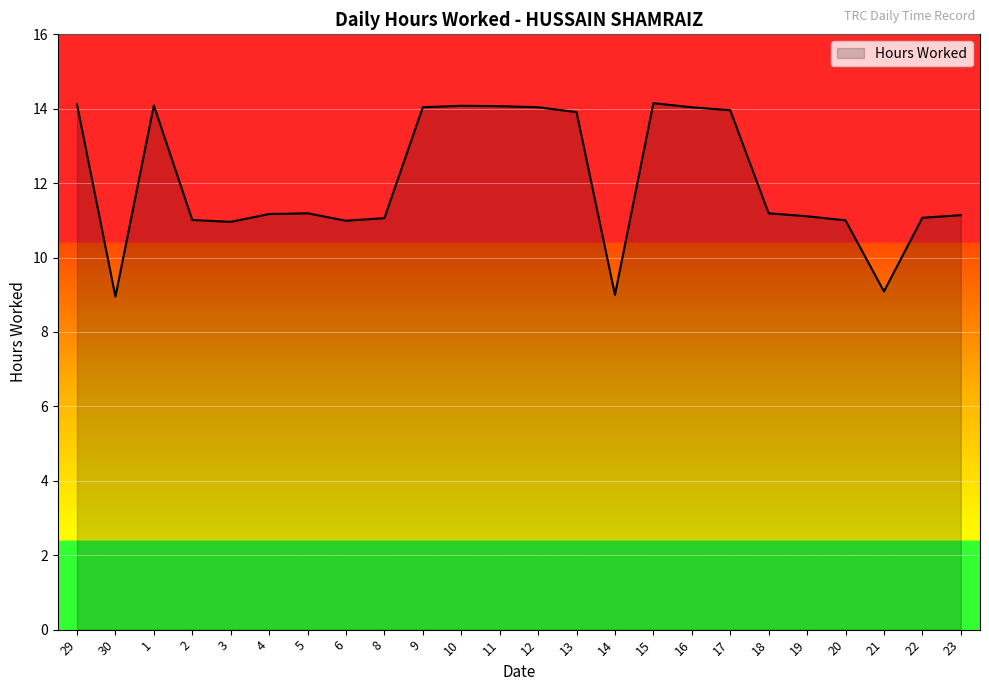

What position from the left is 4?

6